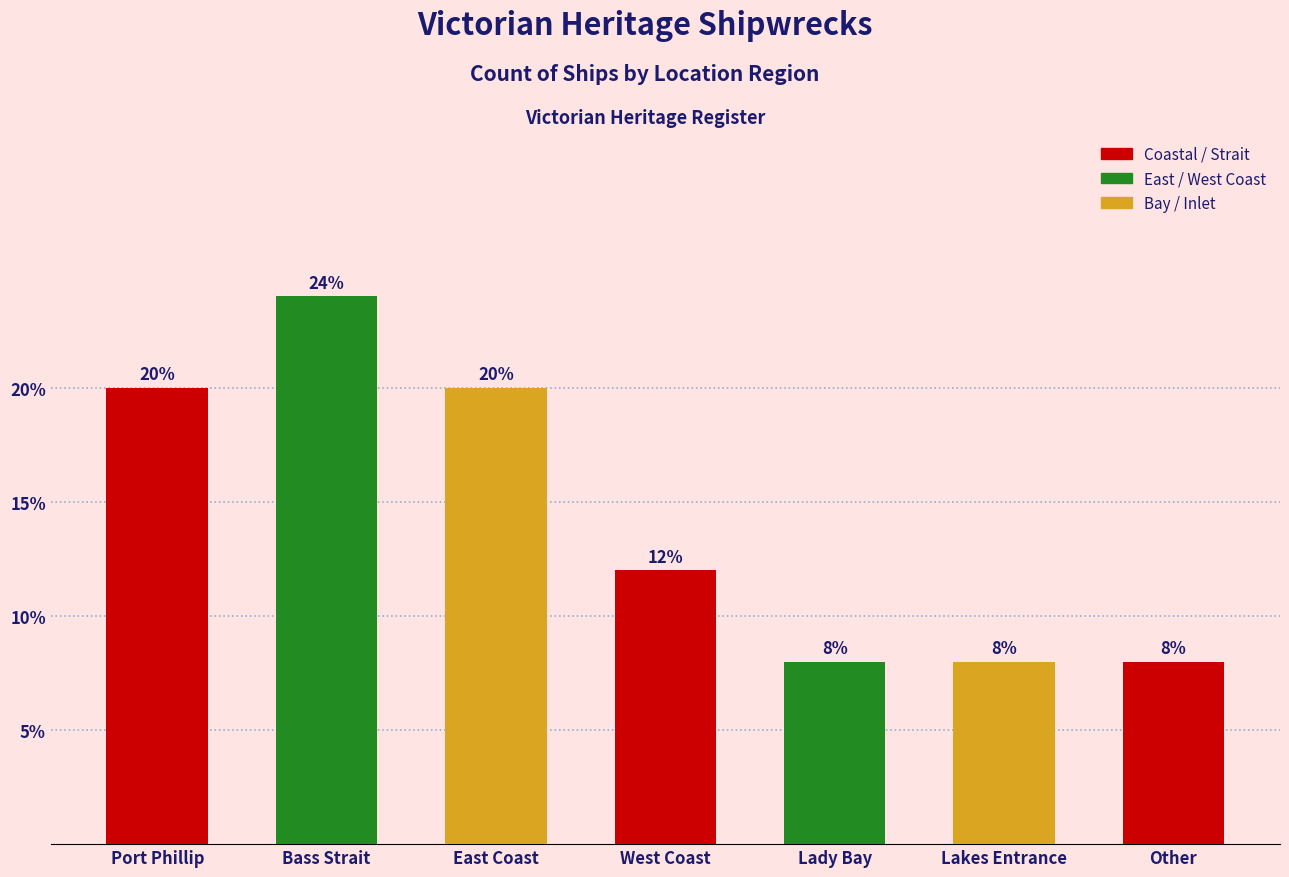

Reading right to left, list all the values displayed in this chart.

8	8	8	12	20	24	20